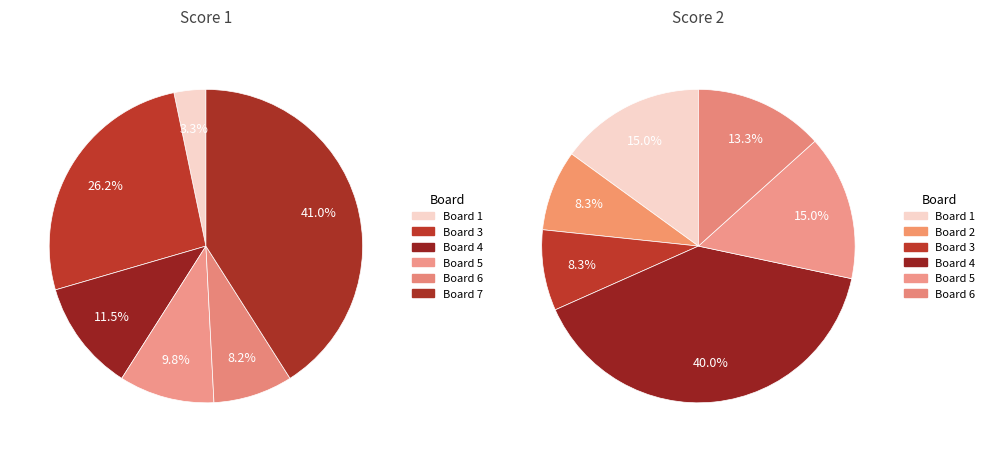

Is there any slice that represents more than half of the pie?

No